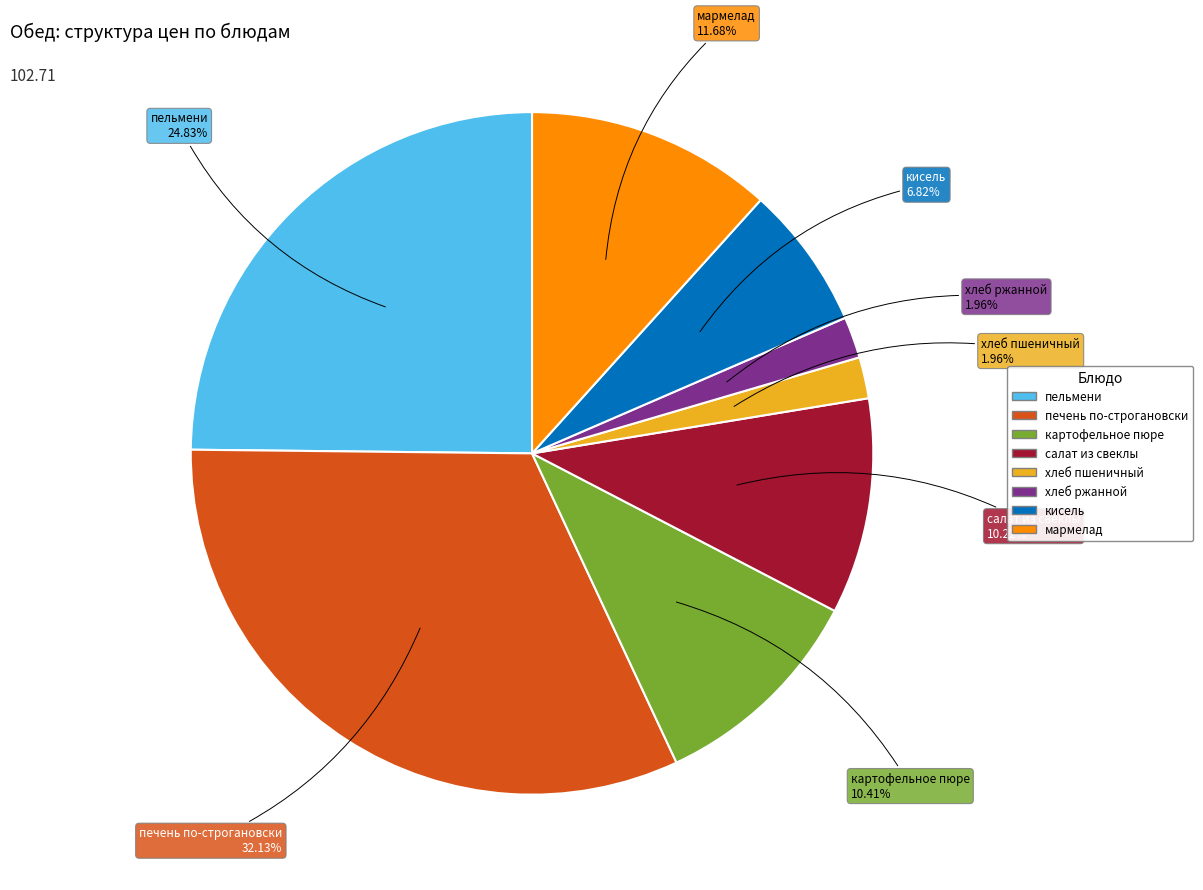

Is there a majority slice in this chart?

No